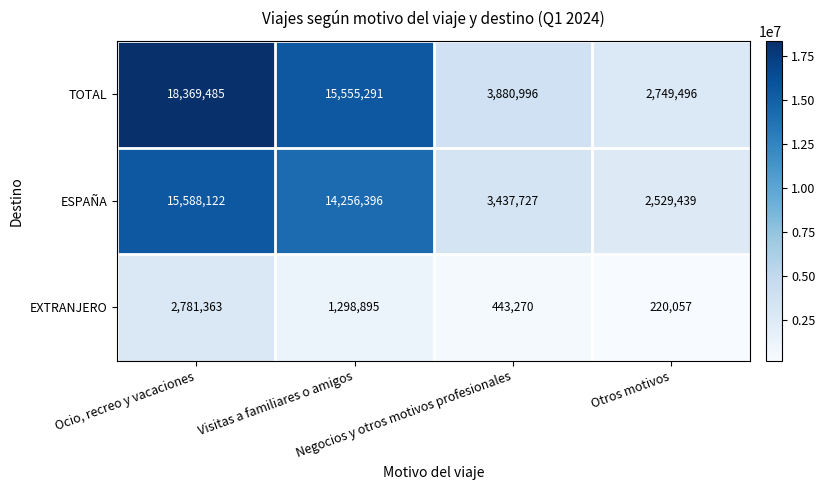

Which series has the largest total across all categories?

TOTAL